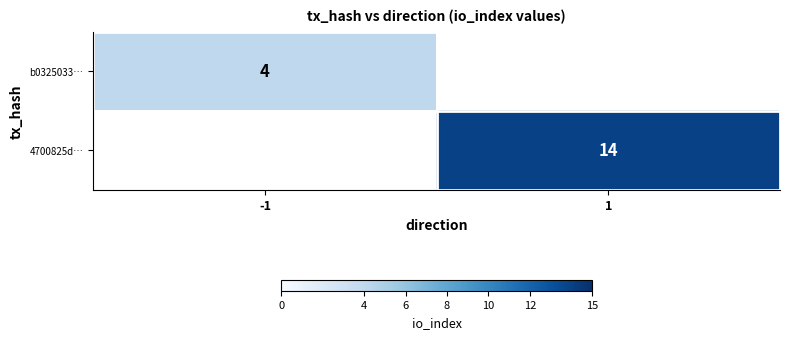

True or false: b0325033… has a value of 4 at -1.

True